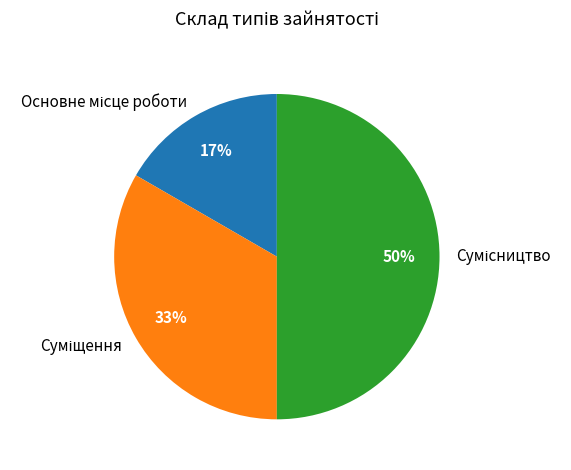

To the nearest percent, what is the difference between the largest and smallest slice percentages?

33%